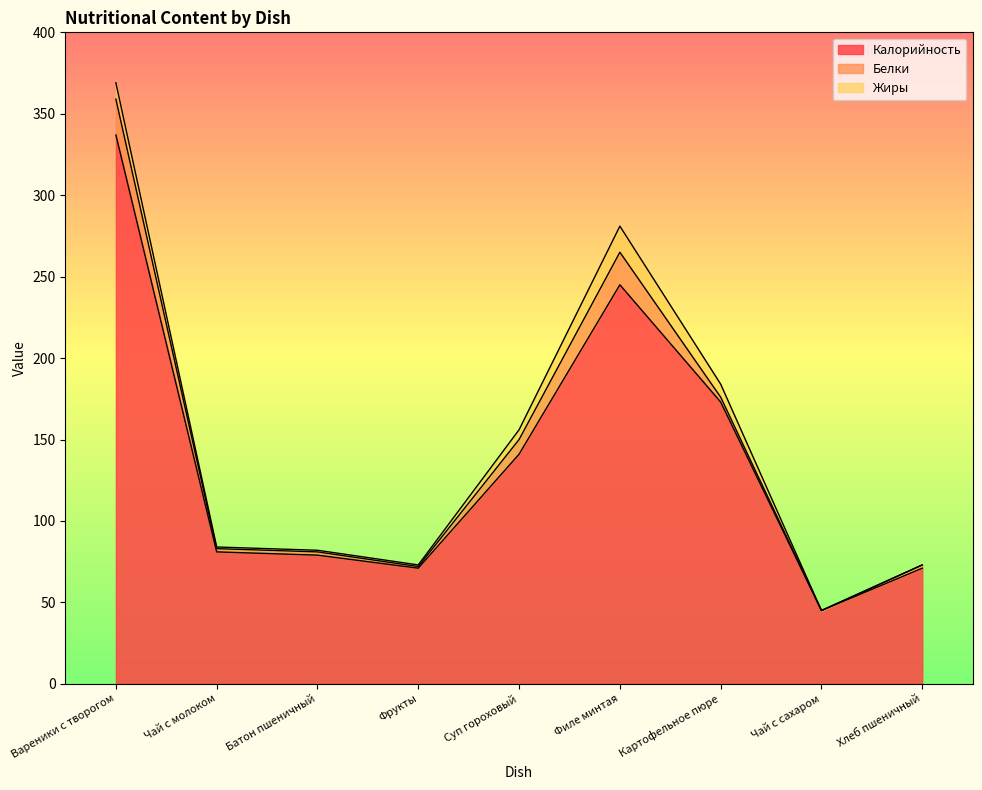

List the series in order of their peak value, highest first.

Калорийность, Белки, Жиры